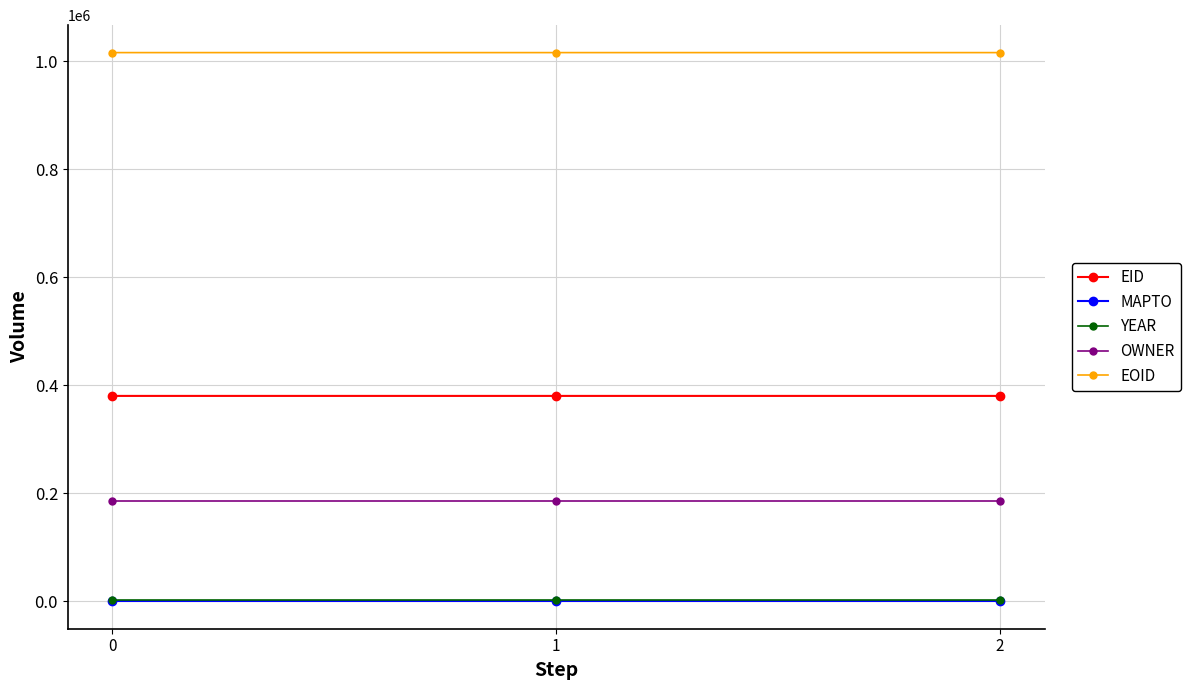

Is the value of EOID at 2 greater than the value of YEAR at 0?

Yes